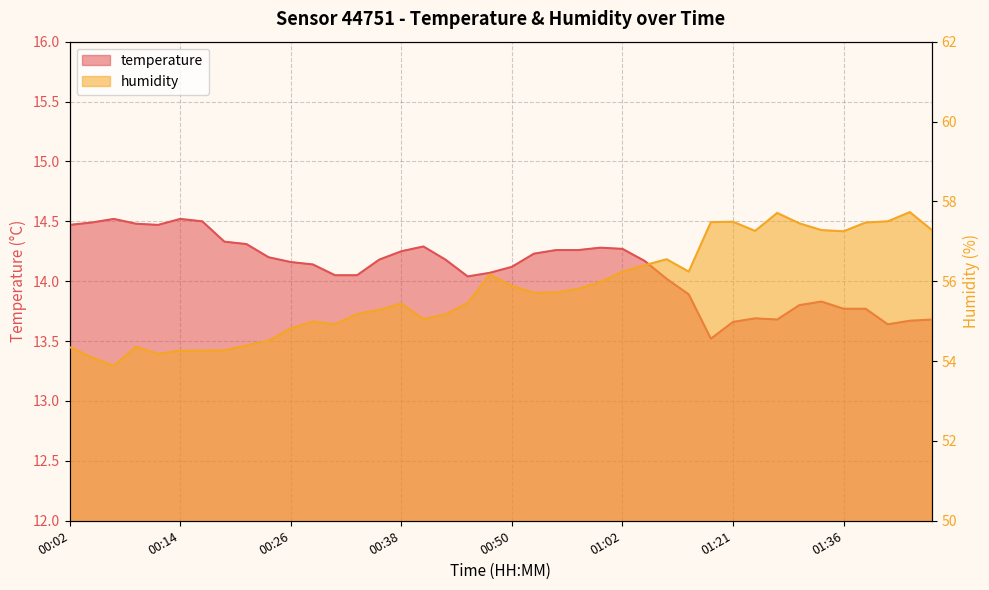

Reading left to right, list all the values displayed in this chart.

temperature: 14.5	14.5	14.5	14.5	14.5	14.5	14.5	14.3	14.3	14.2	14.2	14.1	14.1	14.1	14.2	14.2	14.3	14.2	14.0	14.1	14.1	14.2	14.3	14.3	14.3	14.3	14.2	14.0	13.9	13.5	13.7	13.7	13.7	13.8	13.8	13.8	13.8	13.6	13.7	13.7
humidity: 54.4	54.1	53.9	54.4	54.2	54.3	54.3	54.3	54.4	54.5	54.8	55.0	54.9	55.2	55.3	55.4	55.0	55.2	55.5	56.2	55.9	55.7	55.7	55.8	56.0	56.2	56.4	56.5	56.2	57.5	57.5	57.3	57.7	57.5	57.3	57.2	57.5	57.5	57.7	57.3